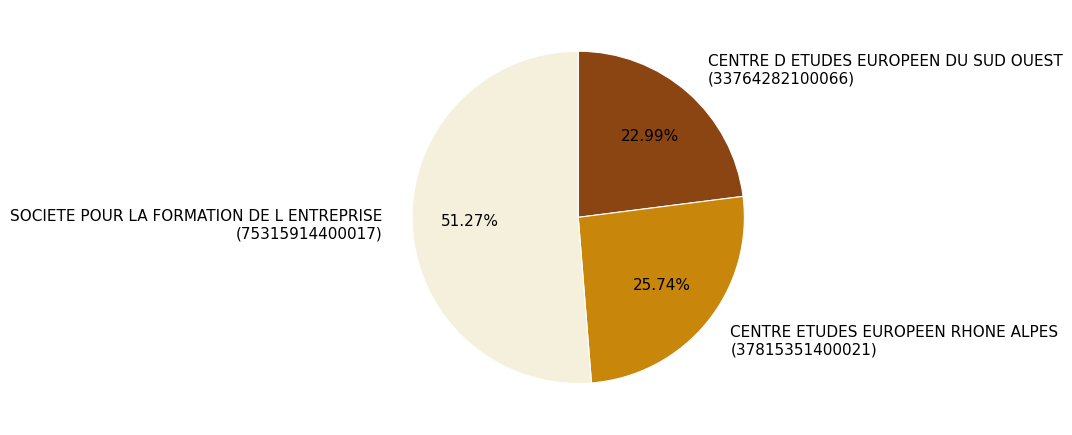

What is the largest slice in the pie chart?

SOCIETE POUR LA FORMATION DE L ENTREPRISE